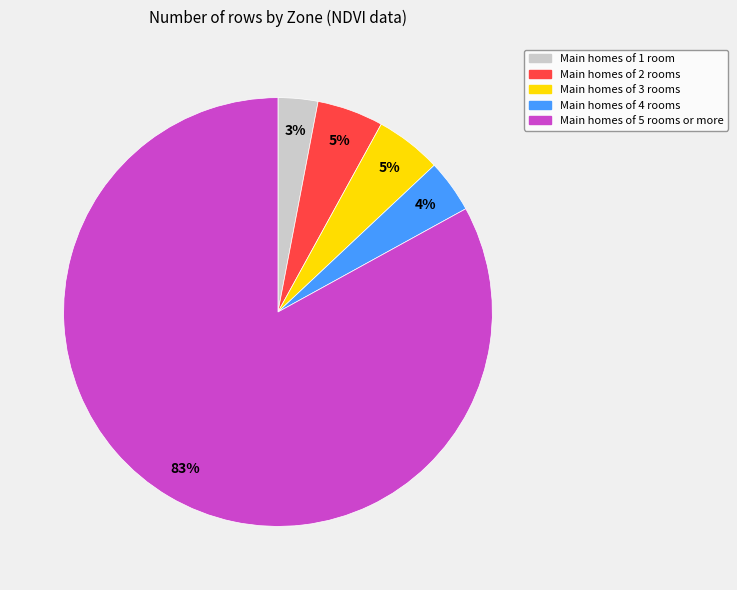

To the nearest percent, what is the average slice percentage?

20%